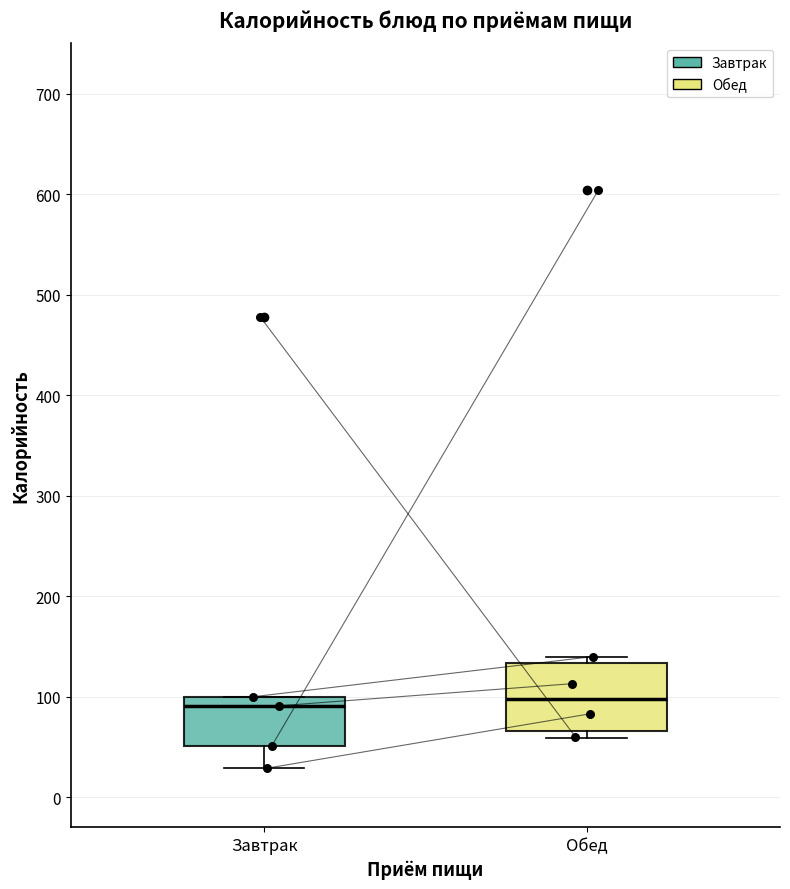

Where does the median line of the box for Завтрак sit on the y-axis? The values are not printed on the chart, so give them approximately, as read against the axis.

90